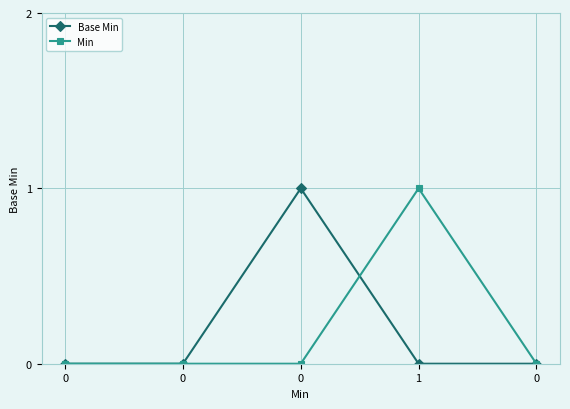

Reading right to left, extract all data points from this chart.

Base Min: 0	0	1	0	0
Min: 0	1	0	0	0